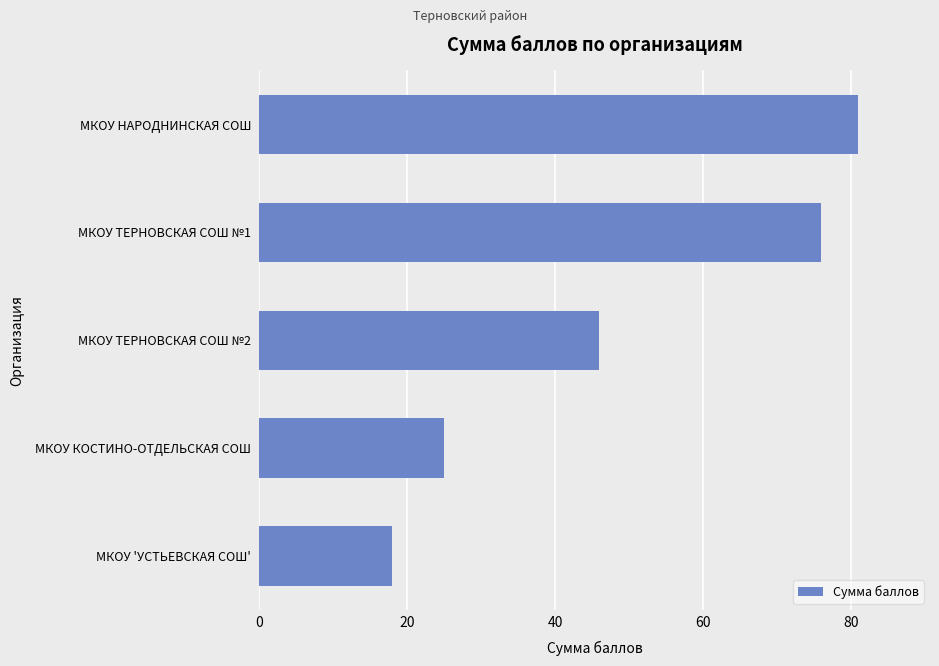

The chart shows a value of 46 at МКОУ ТЕРНОВСКАЯ СОШ №2. True or false?

True